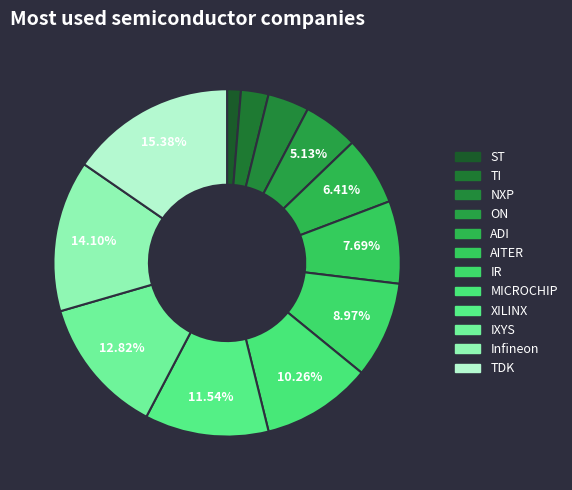

Does AITER represent more than half of the total?

No